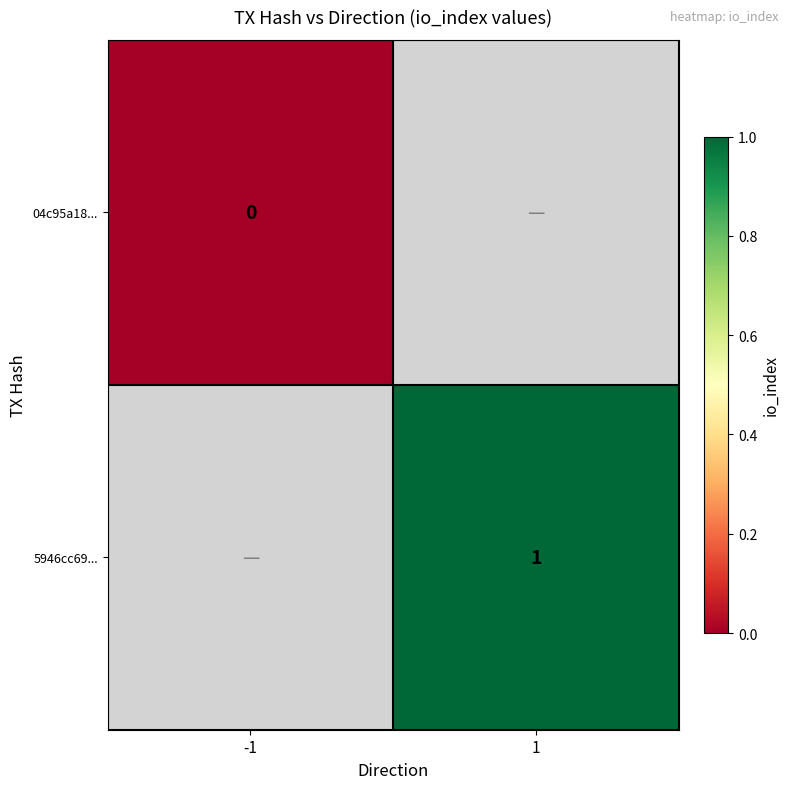

Which category has the highest value in the 04c95a18... series?

-1